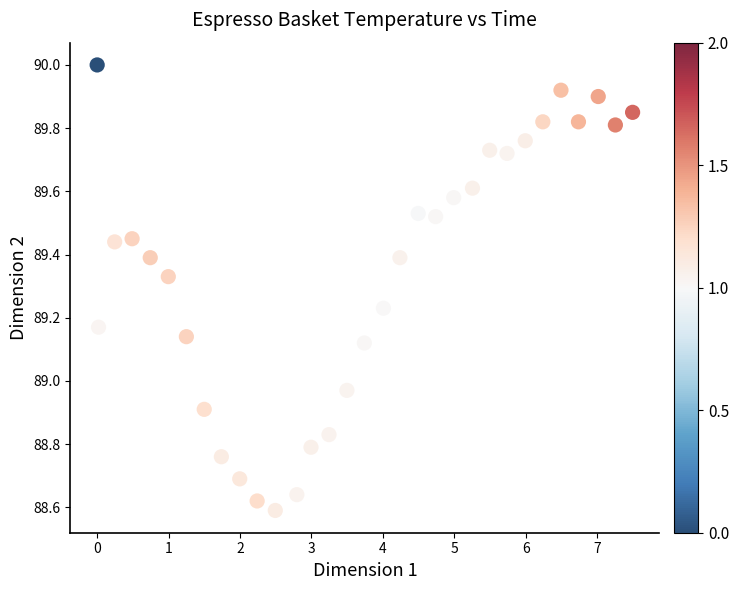

What is the range of X values (max minus min)?

7.5